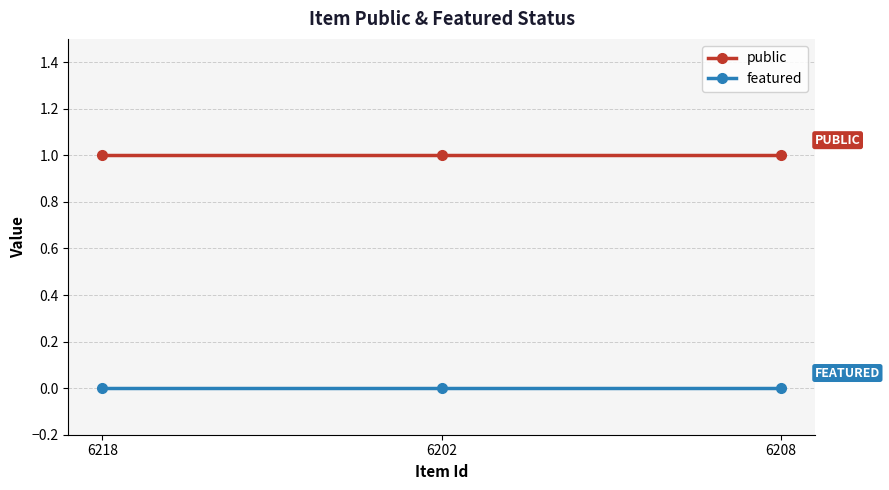

What is the value of the public point at the 3rd from the left?

1